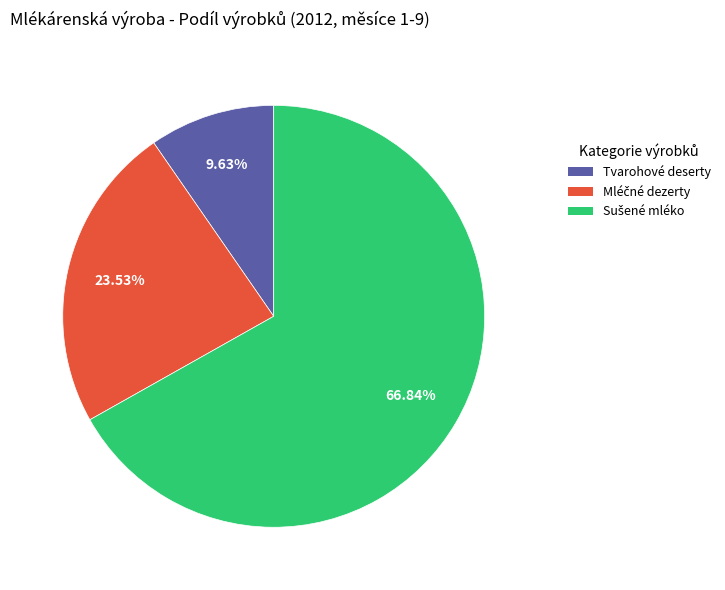

Is there any slice that represents more than half of the pie?

Yes